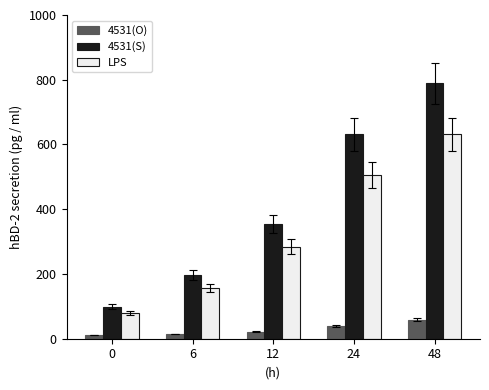

Is it true that LPS equals 79.0 at 0?

True